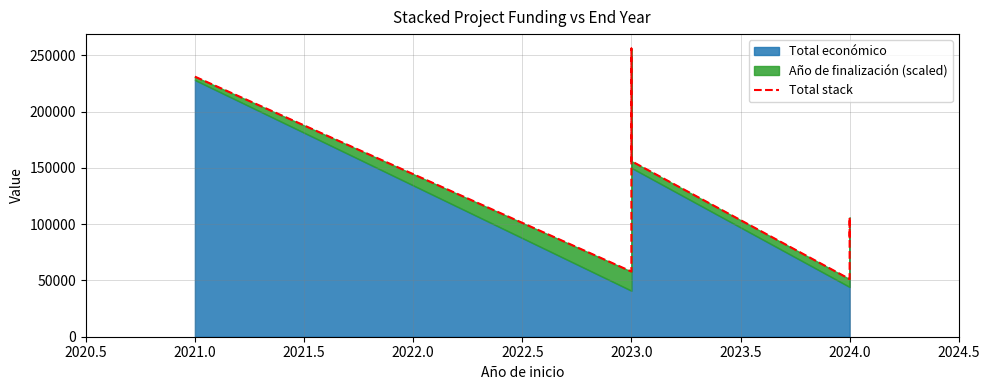

Is it true that the value at 2021.0 is 371946?

False